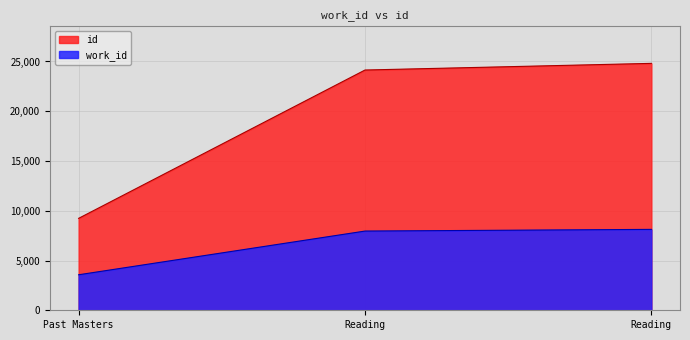

Reading left to right, list all the values displayed in this chart.

work_id: Past Masters=3568	Reading=7960	Reading=8129
id: Past Masters=9237	Reading=24142	Reading=24811